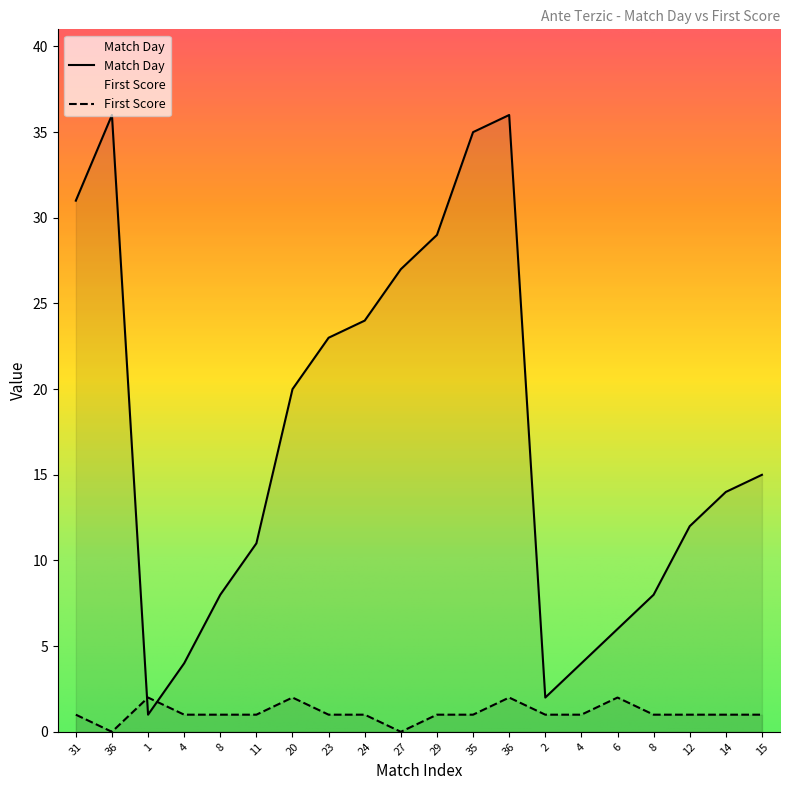

What is the difference between the maximum and minimum values in the Match Day series?

35